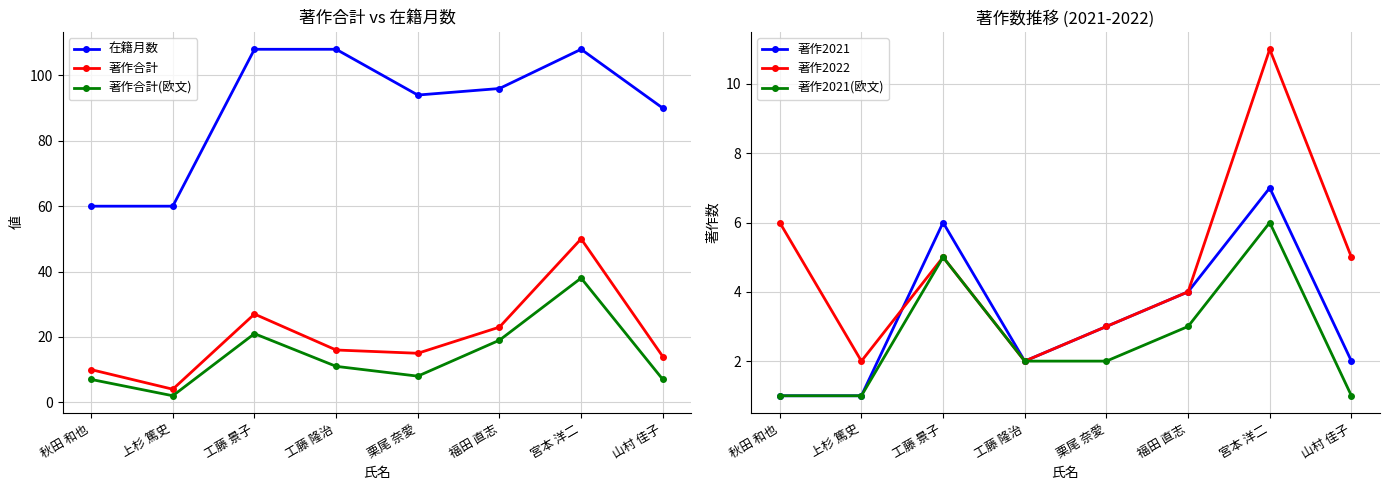

What is the spread (max minus min) of values at 福田 直志?

93